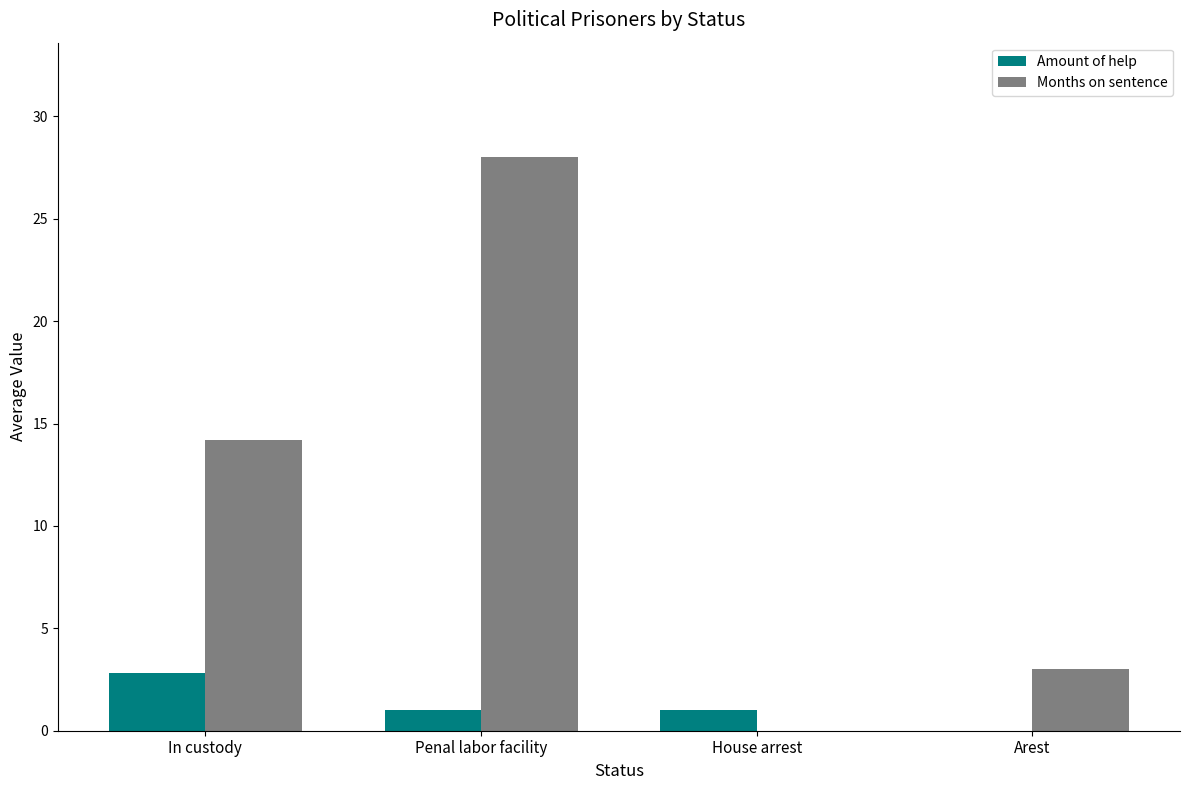

Are the bars horizontal?

No